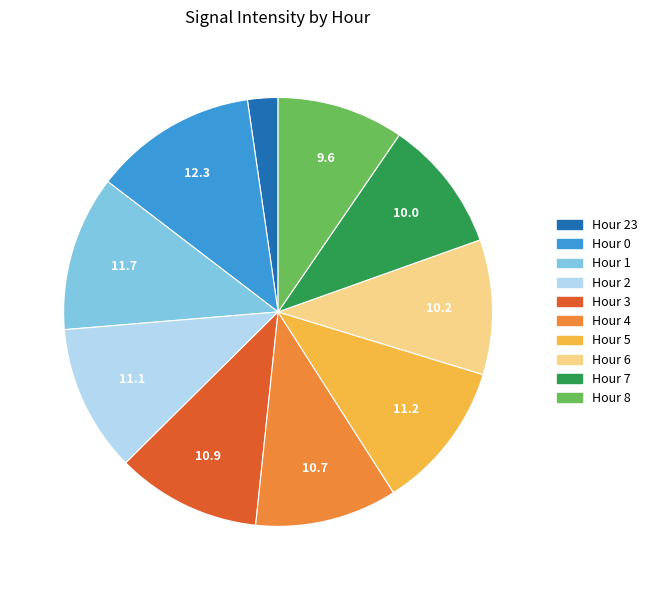

Is there any slice that represents more than half of the pie?

No